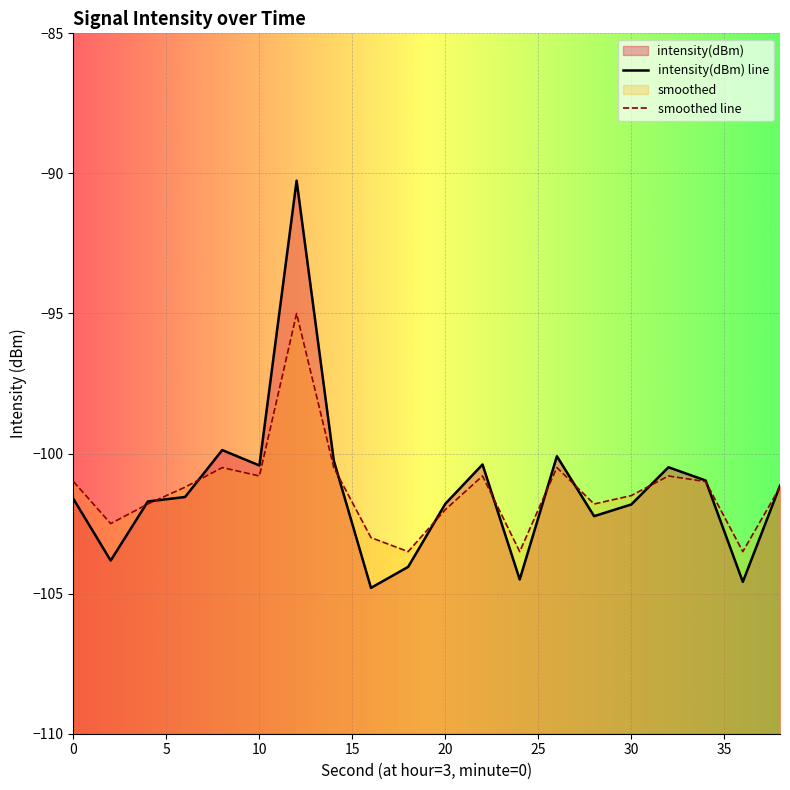

How many data points in smoothed line are above -101?

7